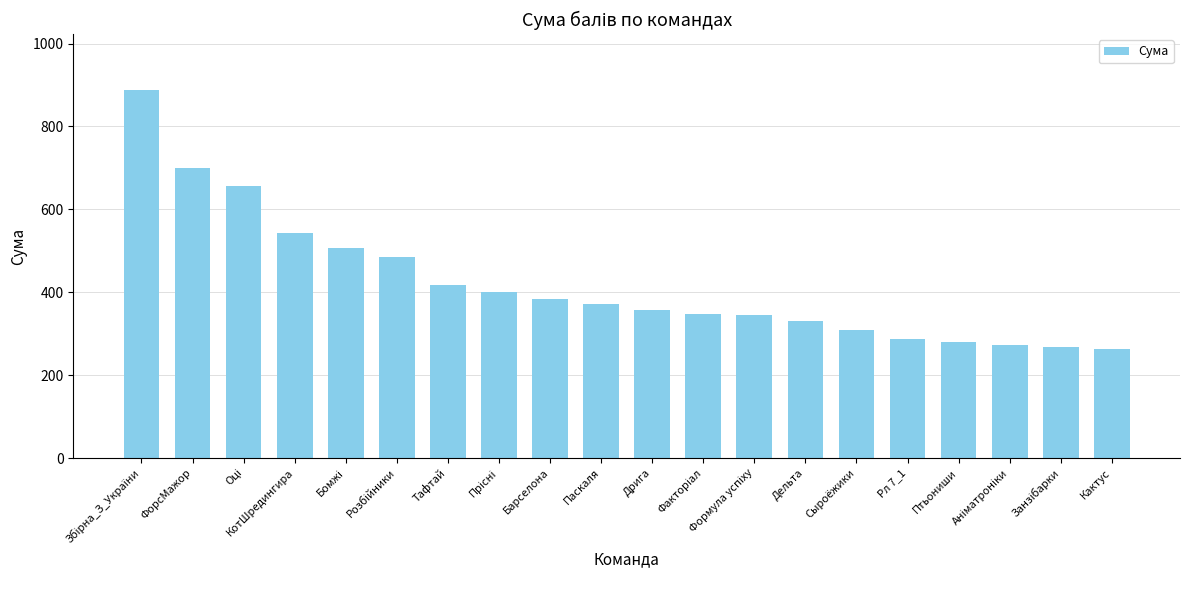

The value at Дрига is 490. True or false?

False